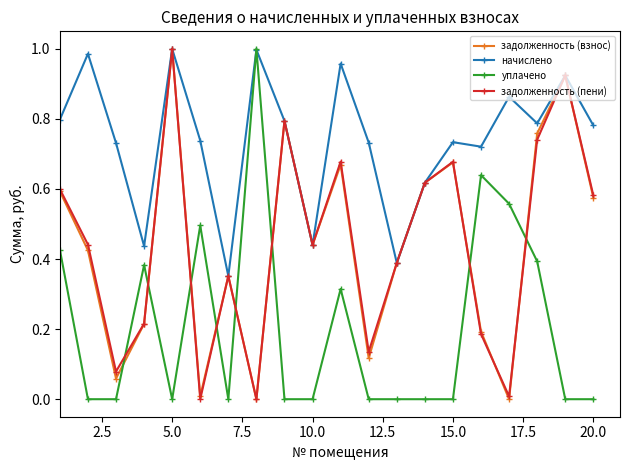

Which series ends up on top after the final intersection of уплачено and задолженность (взнос)?

задолженность (взнос)